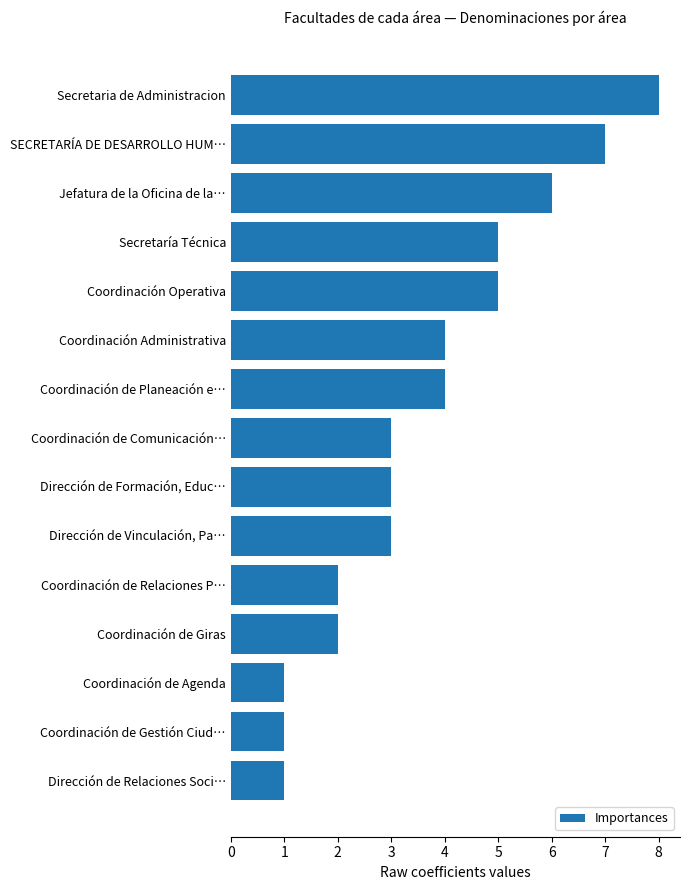

Reading bottom to top, transcribe all the data shown in this chart.

1	1	1	2	2	3	3	3	4	4	5	5	6	7	8